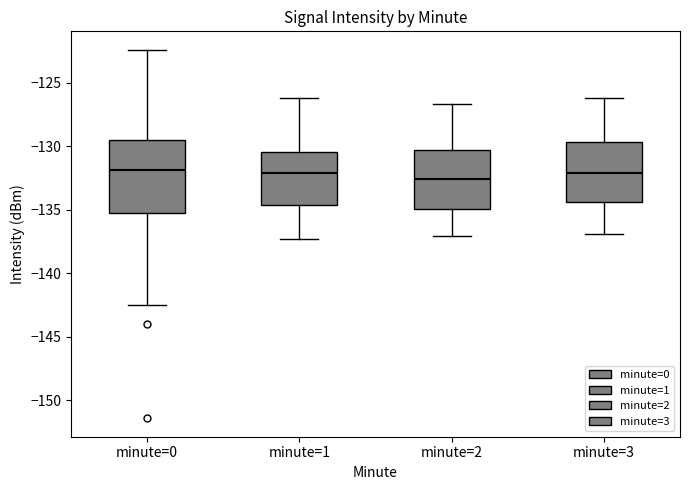

Comparing the boxes themselves (not the whiskers), which one is the tallest?

minute=0